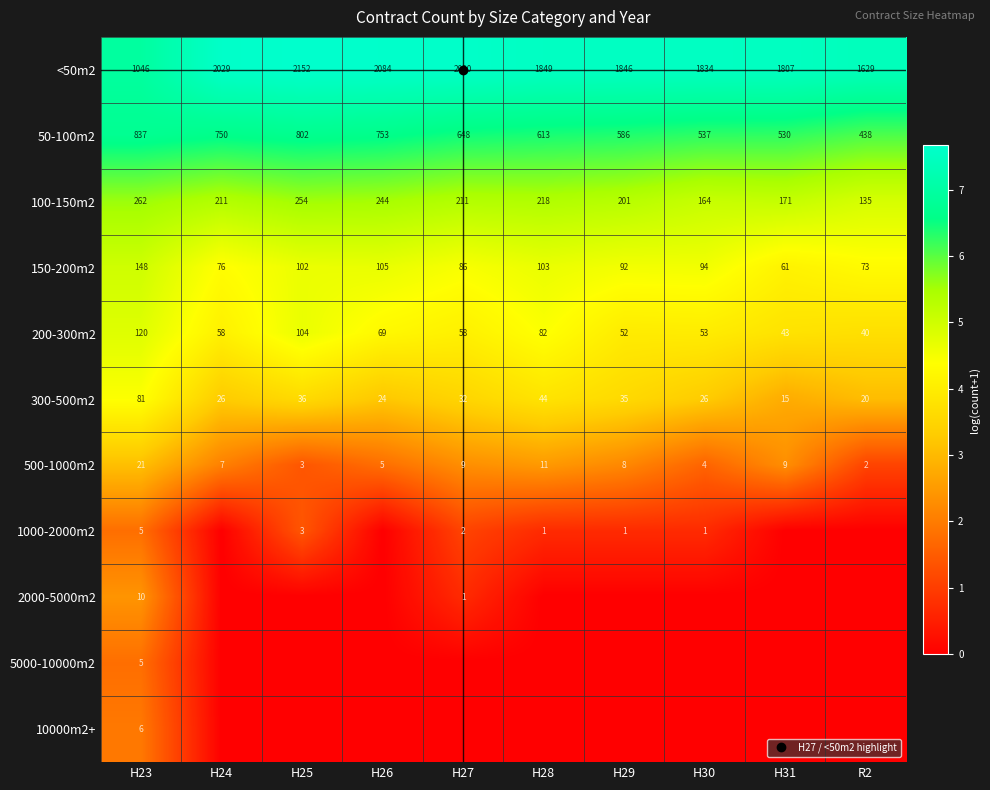

What is the difference between the maximum and minimum values in the 10000m2+ series?

1.9